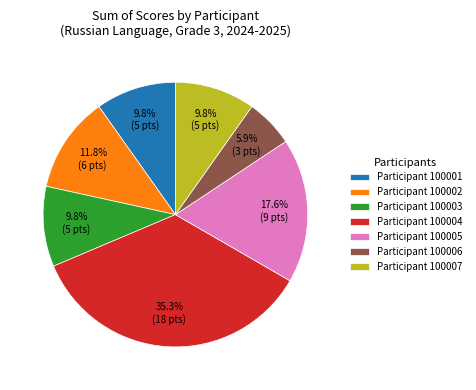

What percentage is NOT represented by Participant 100006?

94.1%